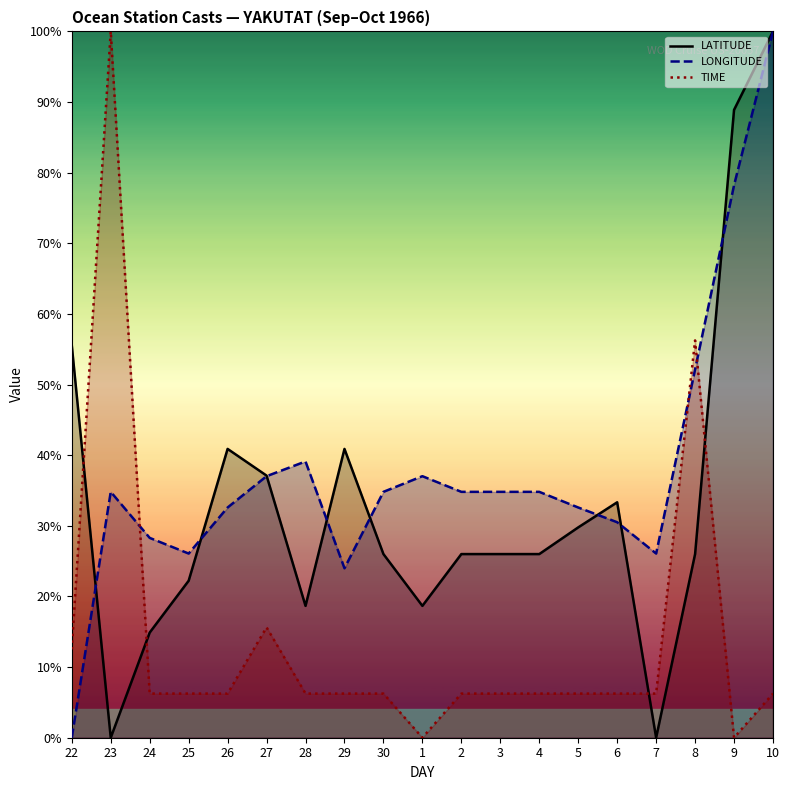

Reading left to right, transcribe all the data shown in this chart.

LATITUDE: 55.6	0.0	14.9	22.2	40.9	37.1	18.7	40.9	26.0	18.7	26.0	26.0	26.0	29.8	33.3	0.0	26.0	88.9	100.0
LONGITUDE: 0.0	34.8	28.3	26.1	32.6	37.0	39.1	24.0	34.8	37.0	34.8	34.8	34.8	32.6	30.5	26.1	52.2	78.2	100.0
TIME: 12.5	100.0	6.2	6.2	6.2	15.6	6.2	6.2	6.2	0.0	6.2	6.2	6.2	6.2	6.2	6.2	56.2	0.0	6.2